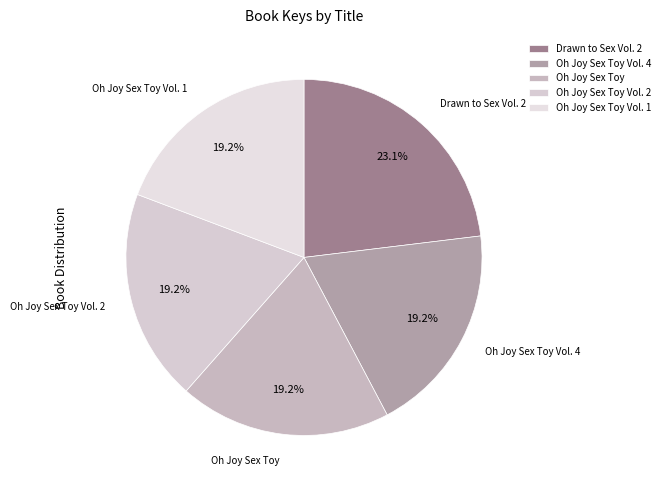

What is the ratio of the value at Drawn to Sex Vol. 2 to the value at Oh Joy Sex Toy Vol. 4?

1.2